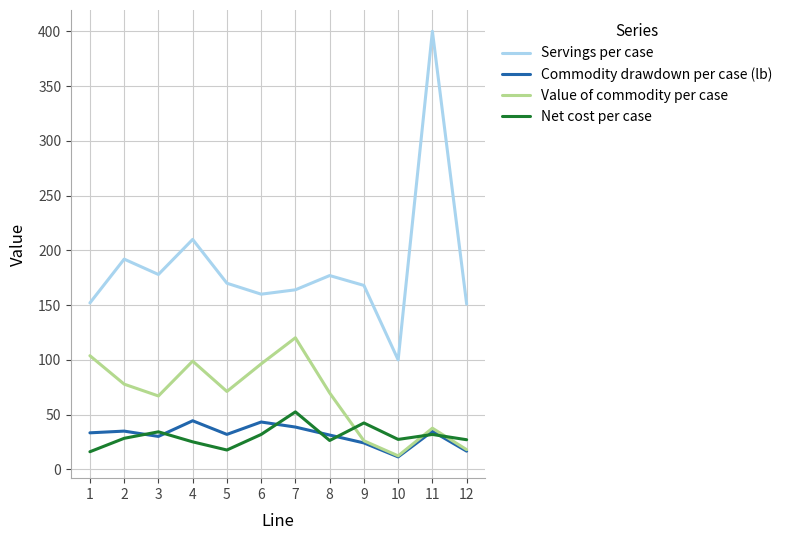

What is the greatest value displayed?

400.0